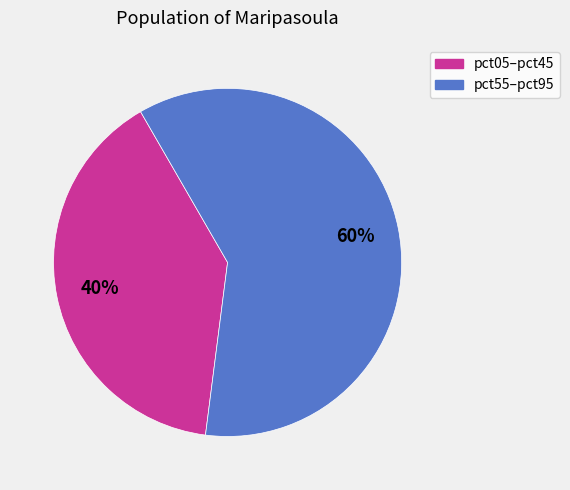

To the nearest percent, what is the average slice percentage?

50%